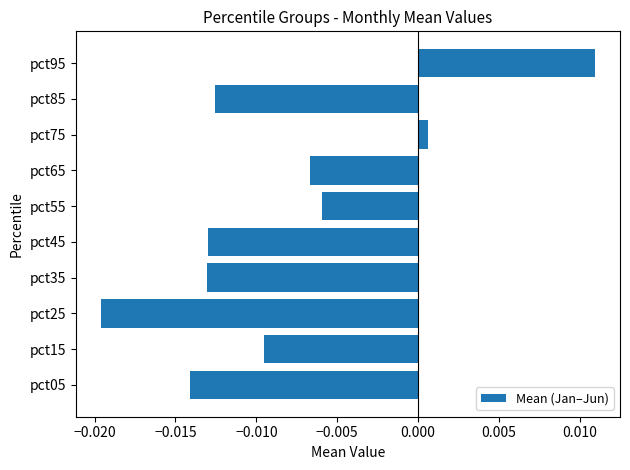

Where is the data nearest to the value 0?

pct75